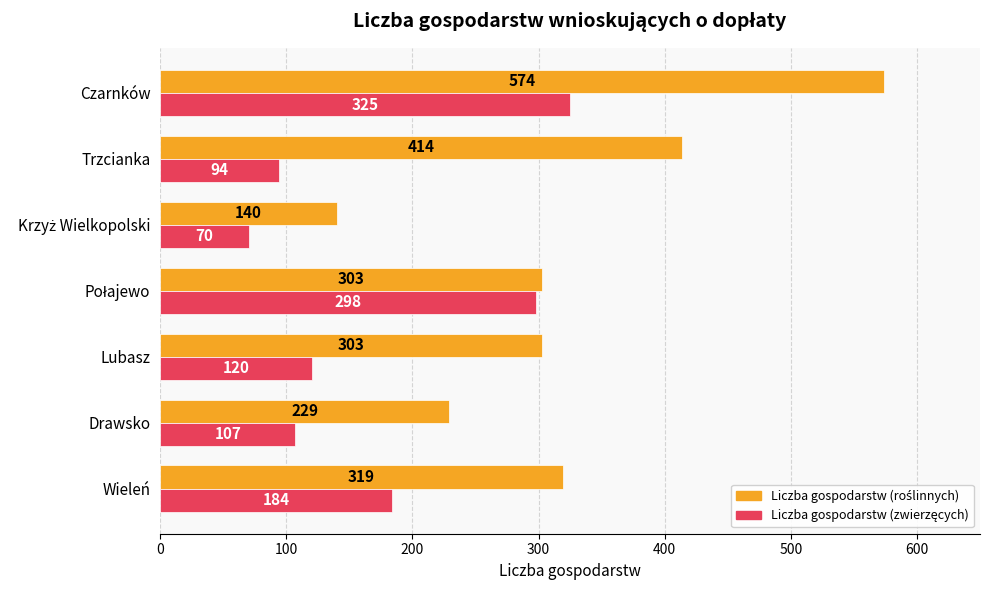

What is the difference between the highest and lowest values at Lubasz?

183